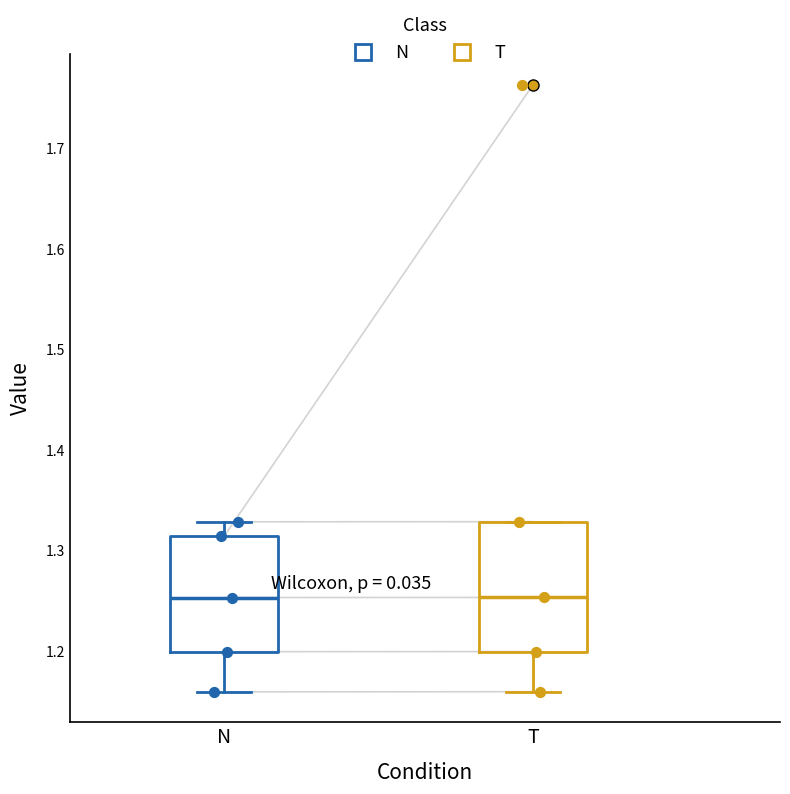

Which box is the tallest, from its lower edge to its upper edge?

T